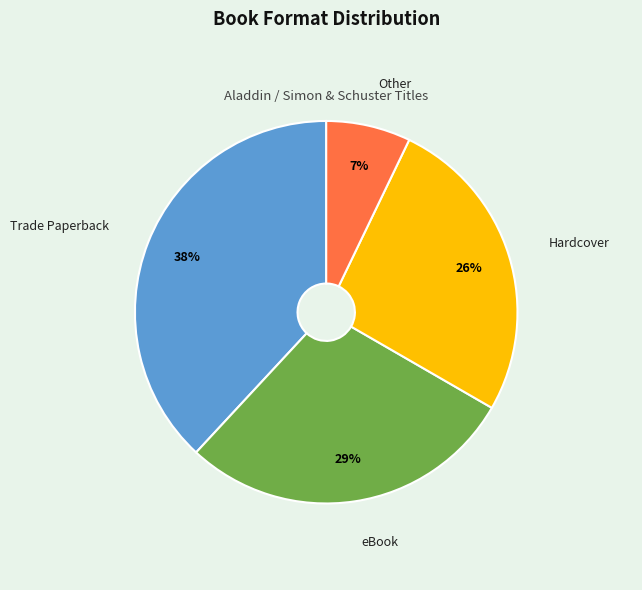

Rank the categories by value from lowest to highest.

Other, Hardcover, eBook, Trade Paperback